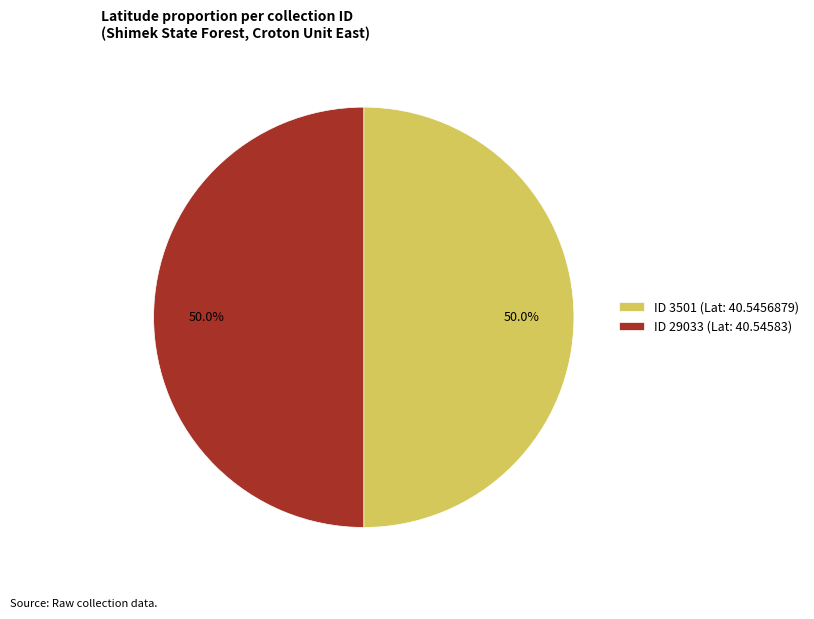

Combined, do ID 3501 (Lat: 40.5456879) and ID 29033 (Lat: 40.54583) account for over 50%?

Yes